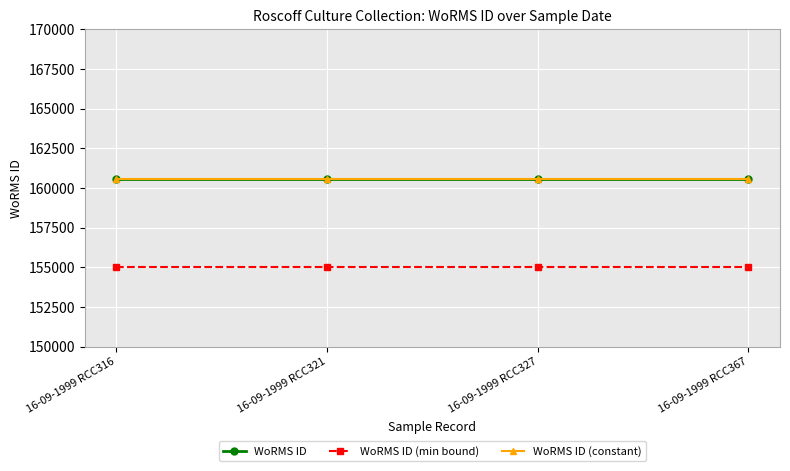

Is this an area chart (filled region under the line)?

No